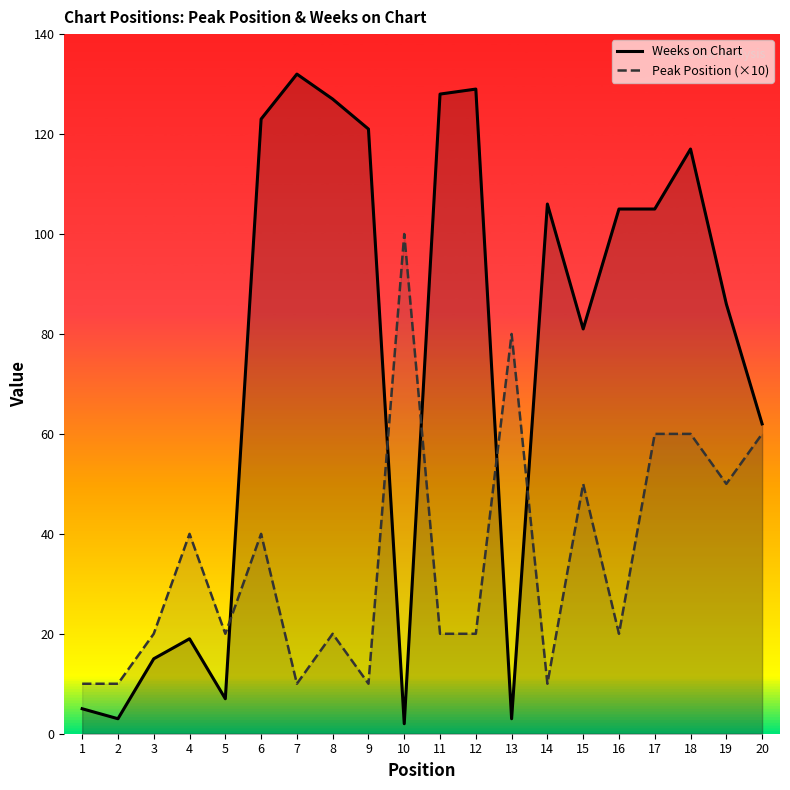

True or false: Peak Position (×10) has a value of 10 at 9.

True